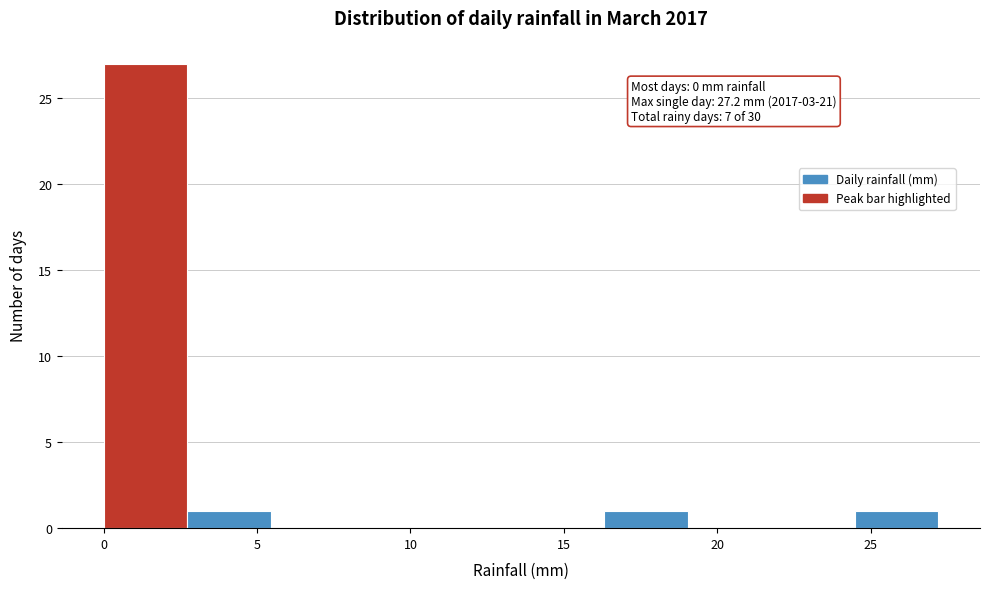

Over which range of the x-axis is the bar tallest?

0.0 to 2.5